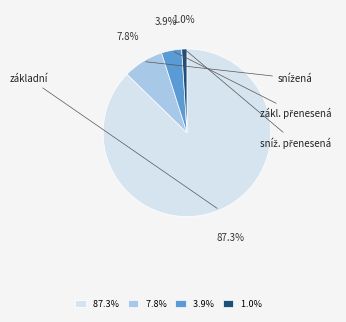

Which category accounts for the majority?

87.3%